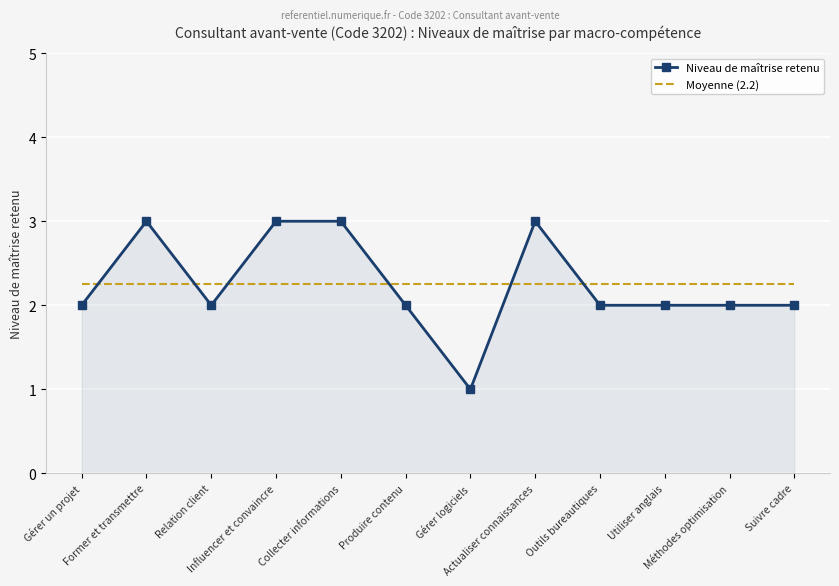

How many times do Moyenne (2.2) and Niveau de maîtrise retenu cross each other?

6